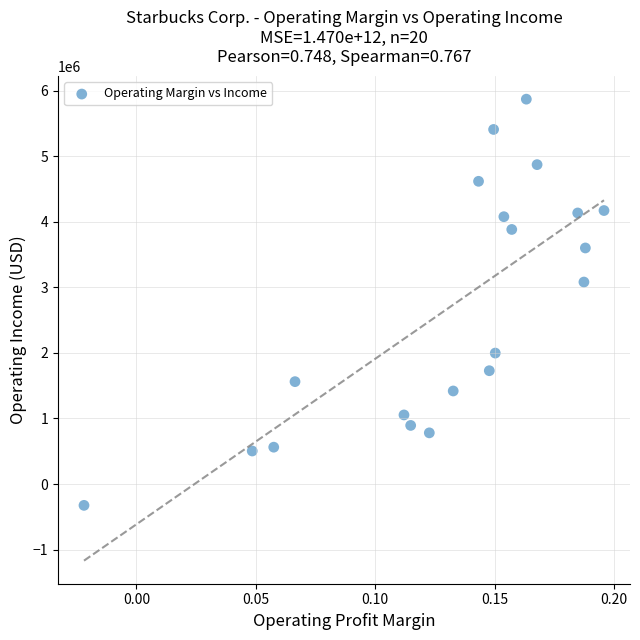

What Y value in the scatter plot is closest to 2772700?

3081100